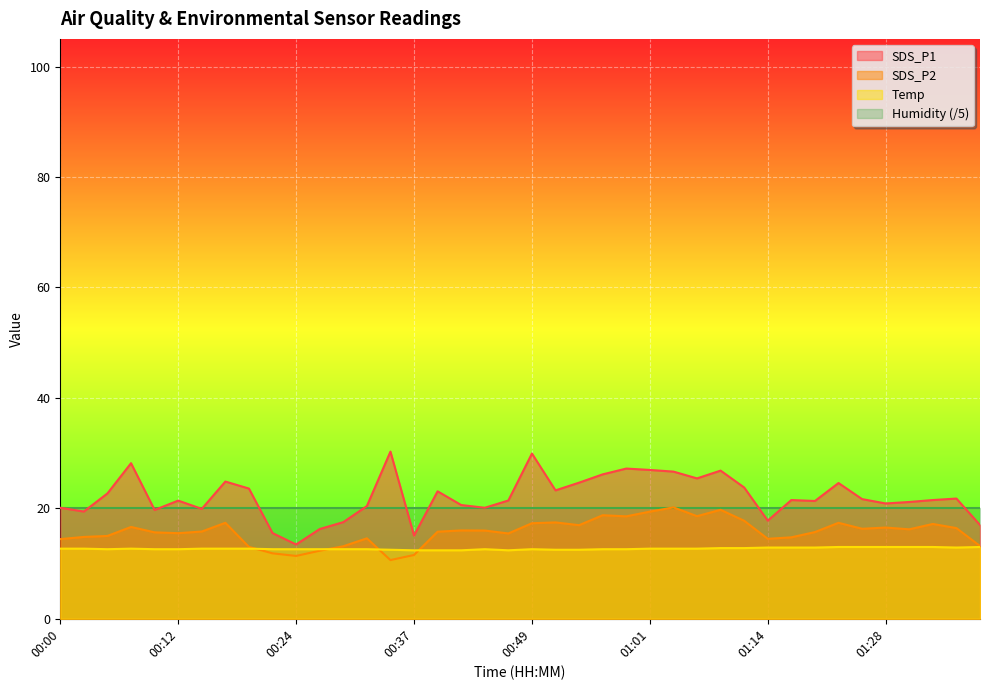

What is the difference between the SDS_P1 values at 00:39 and 01:20?

1.8